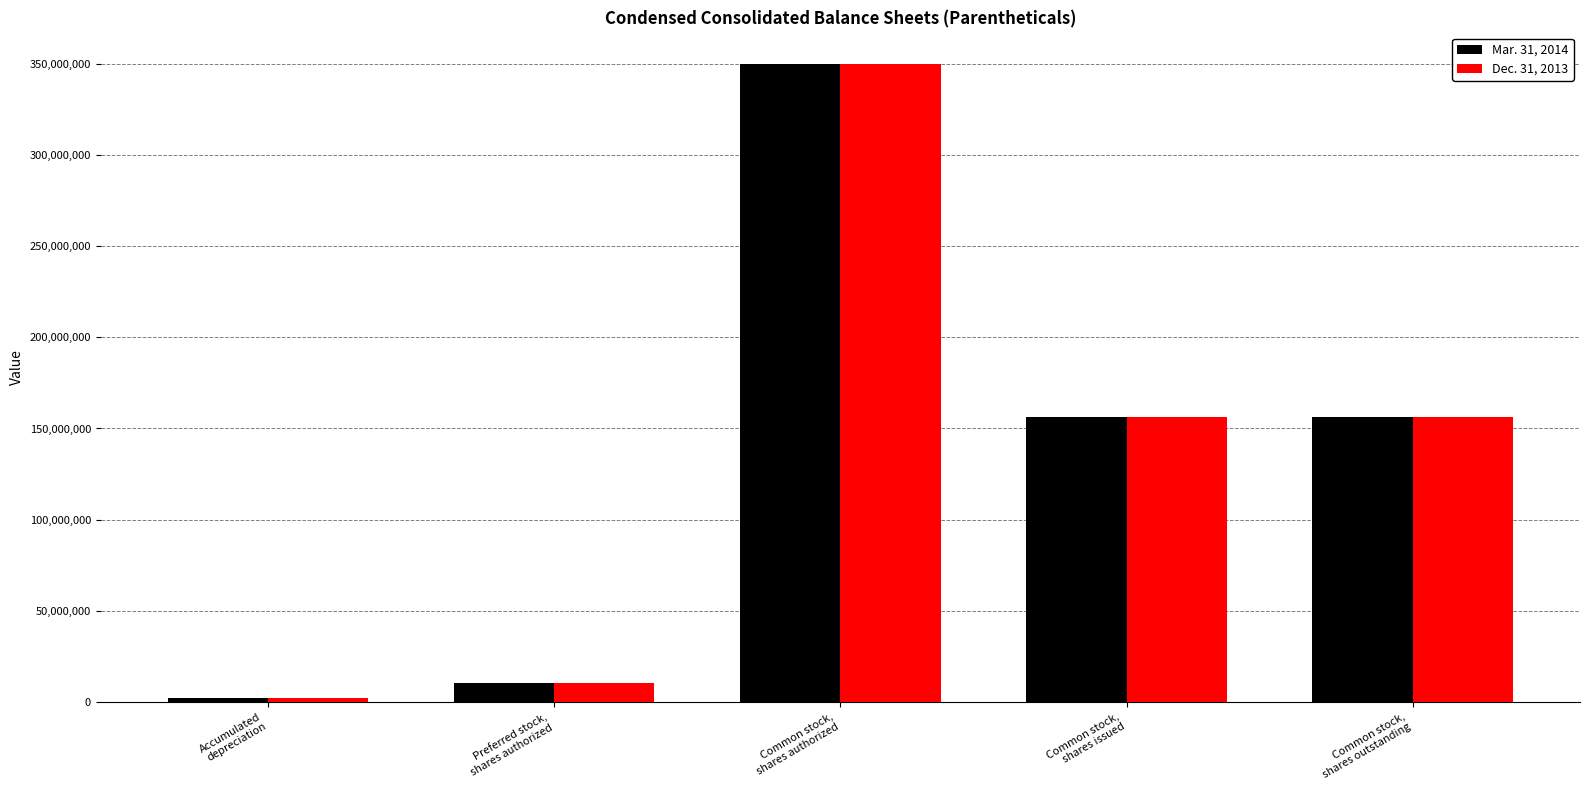

List the series in order of their overall mean, highest first.

Mar. 31, 2014, Dec. 31, 2013